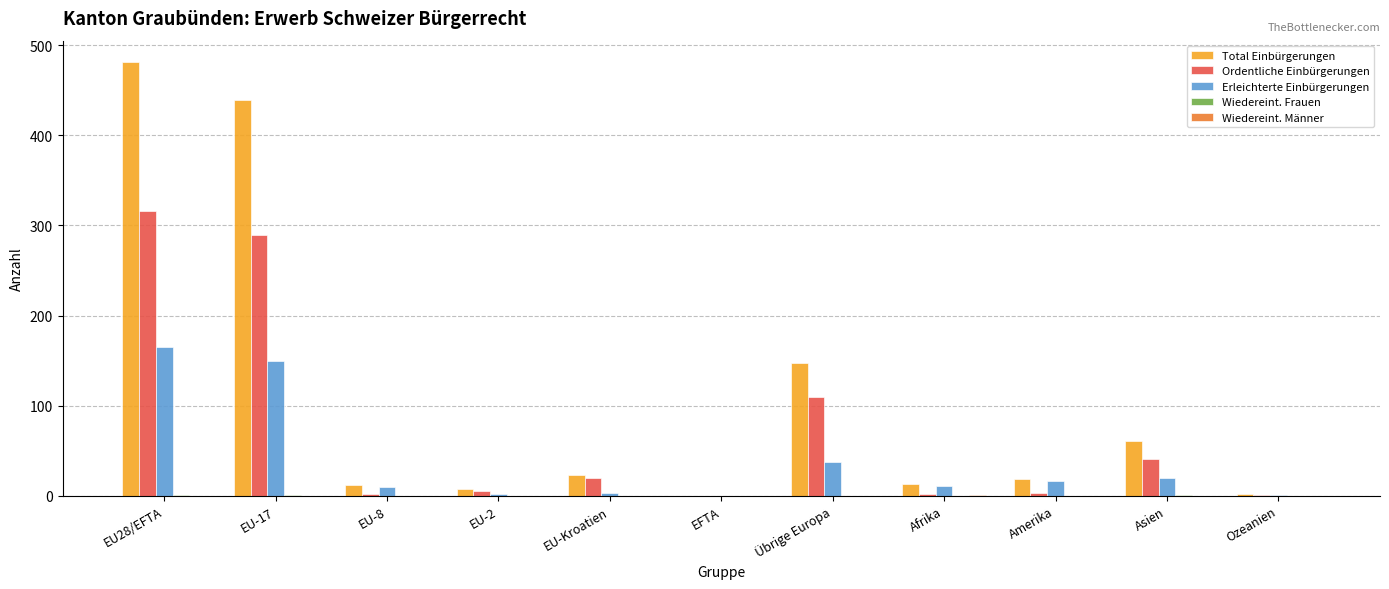

Where is Total Einbürgerungen nearest to the value 240?

Übrige Europa